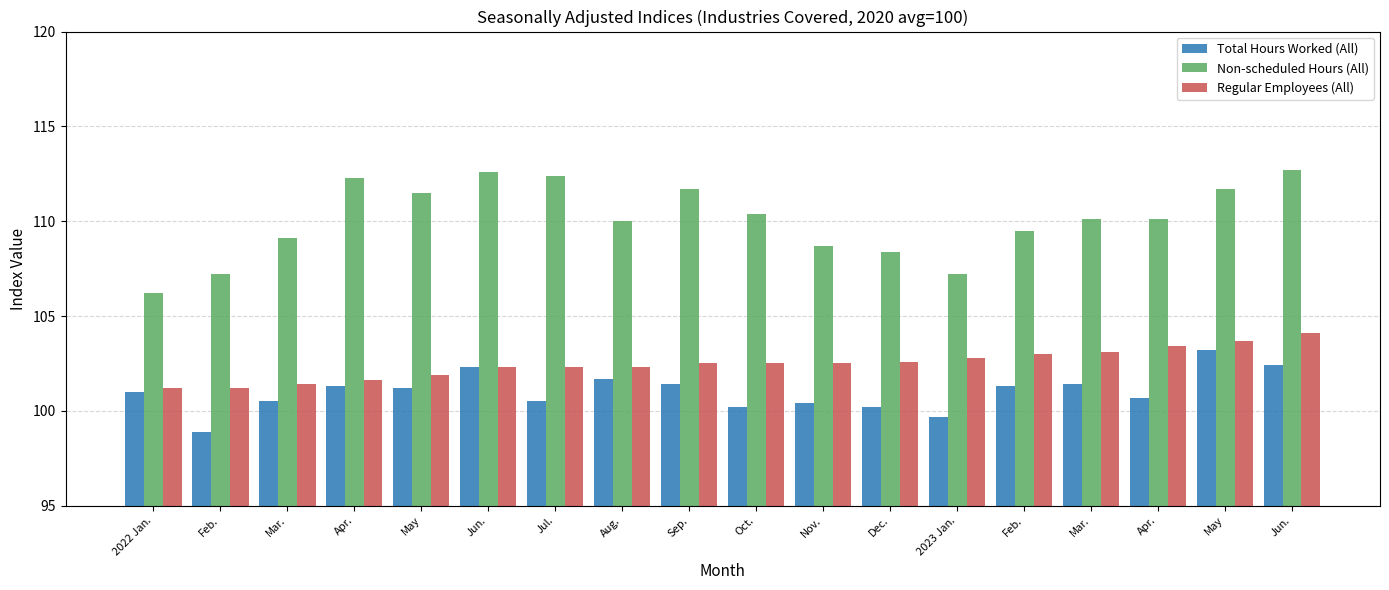

How many data points in Regular Employees (All) are above 102?

13